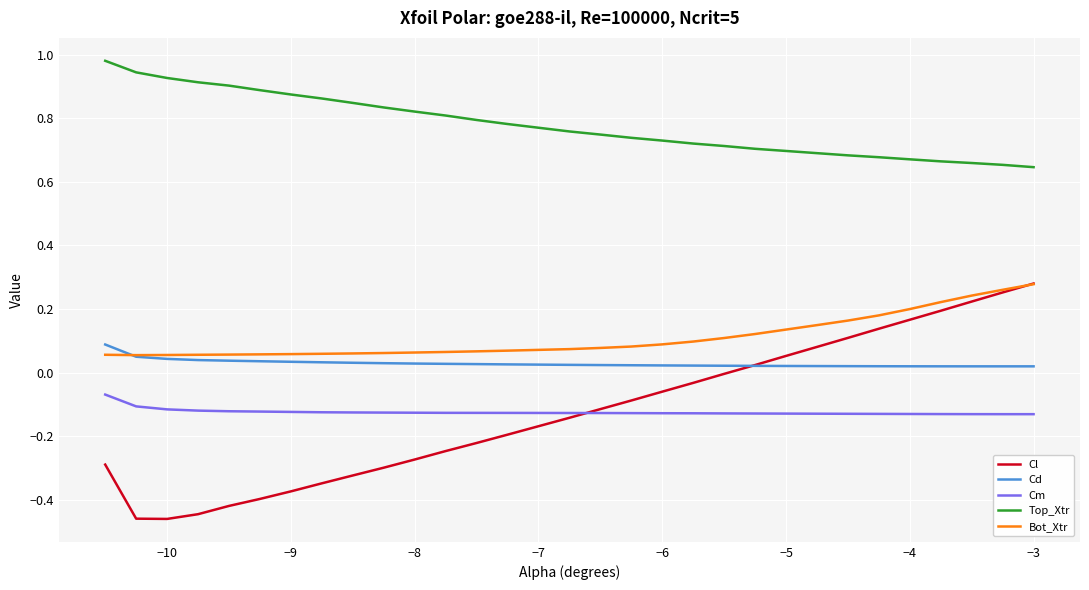

Which series has the widest spread of values?

Cl